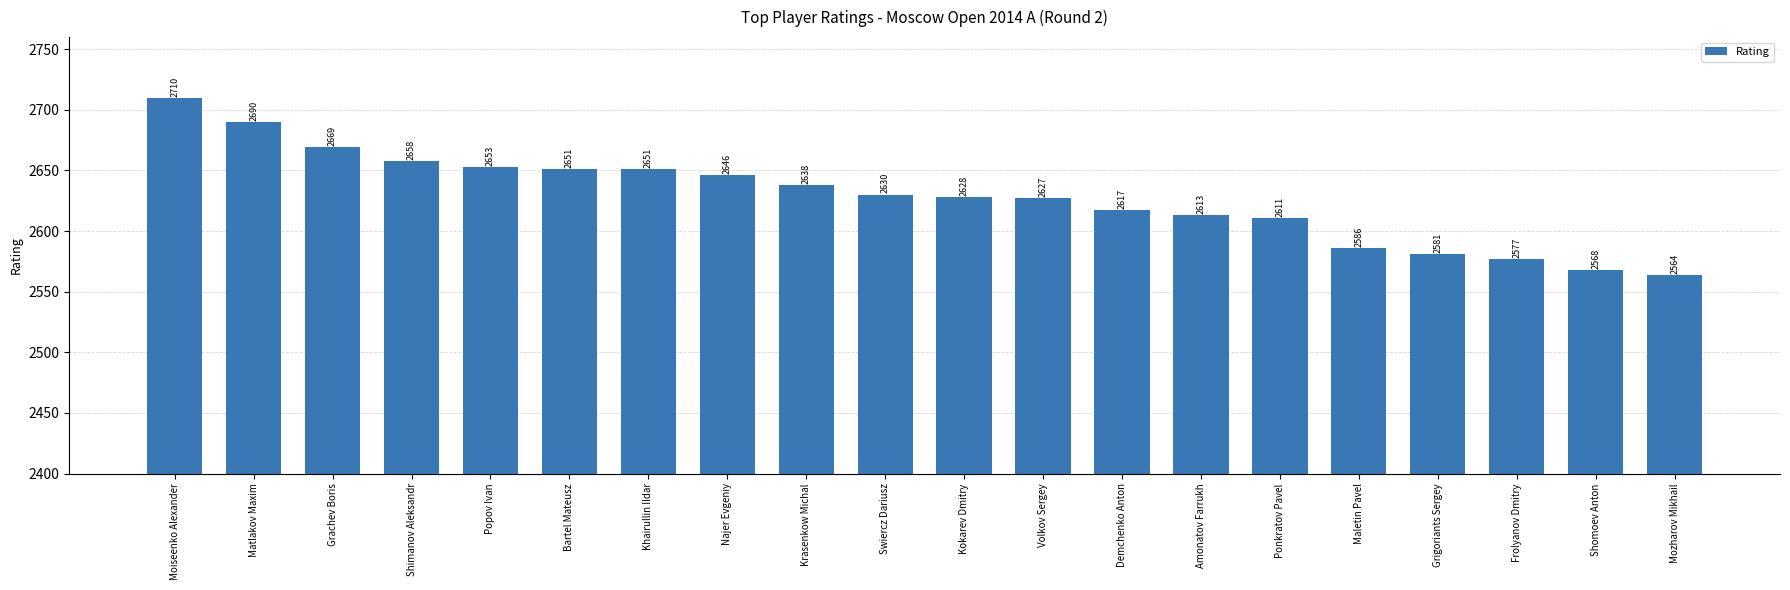

The chart shows a value of 2658 at Shimanov Aleksandr. True or false?

True